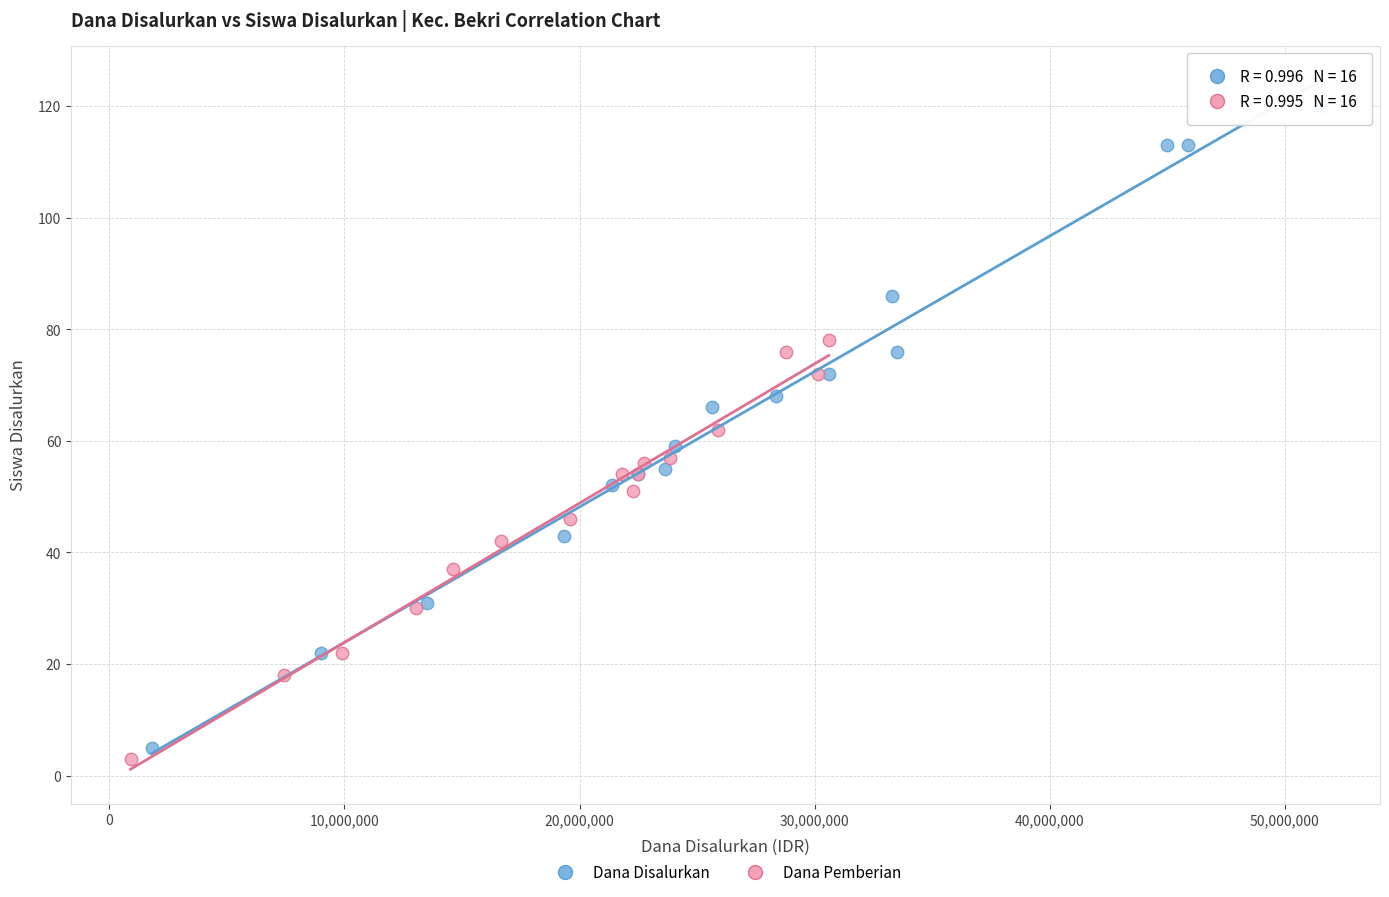

Which series has the largest Y range (max minus min)?

Dana Disalurkan